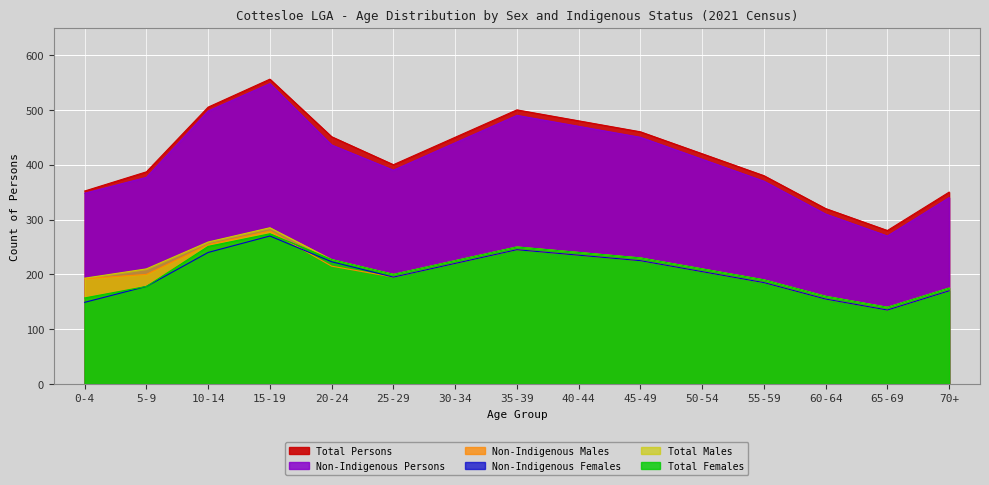

In Non-Indigenous Females, how many points are lower than both neighbors (excluding endpoints)?

2